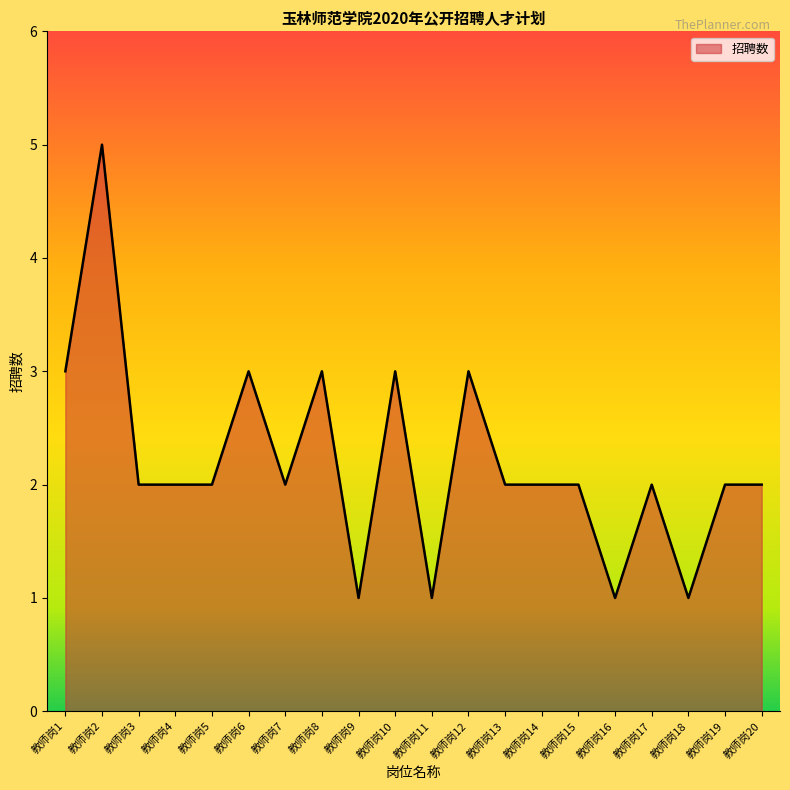

What is the greatest value displayed?

5